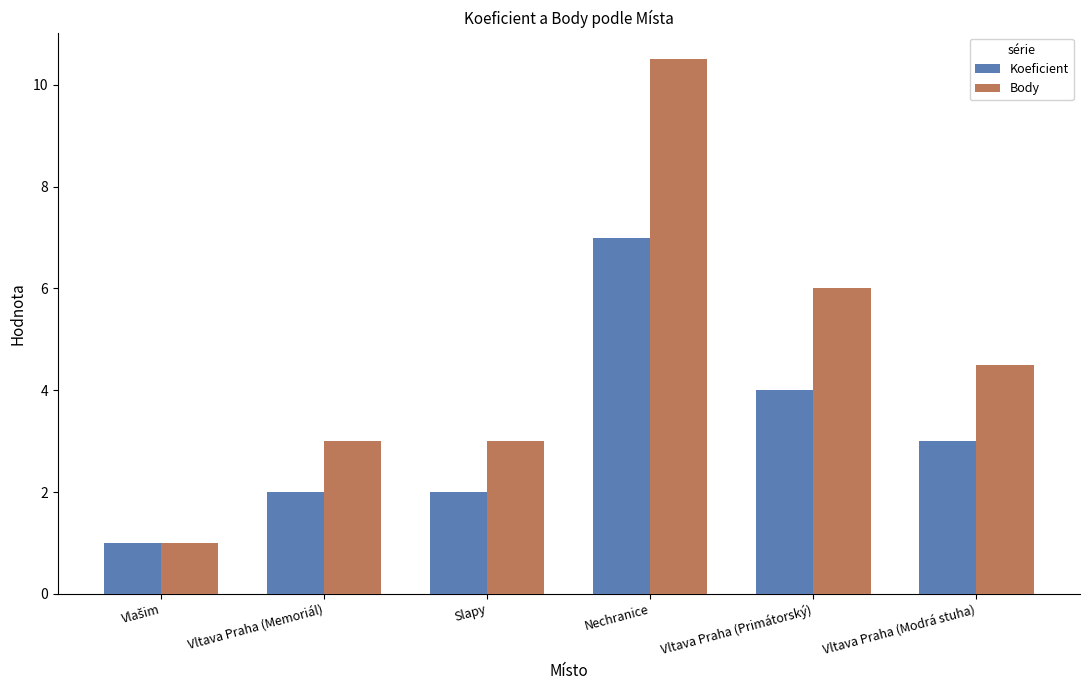

Reading right to left, extract all data points from this chart.

Koeficient: 3.0	4.0	7.0	2.0	2.0	1.0
Body: 4.5	6.0	10.5	3.0	3.0	1.0